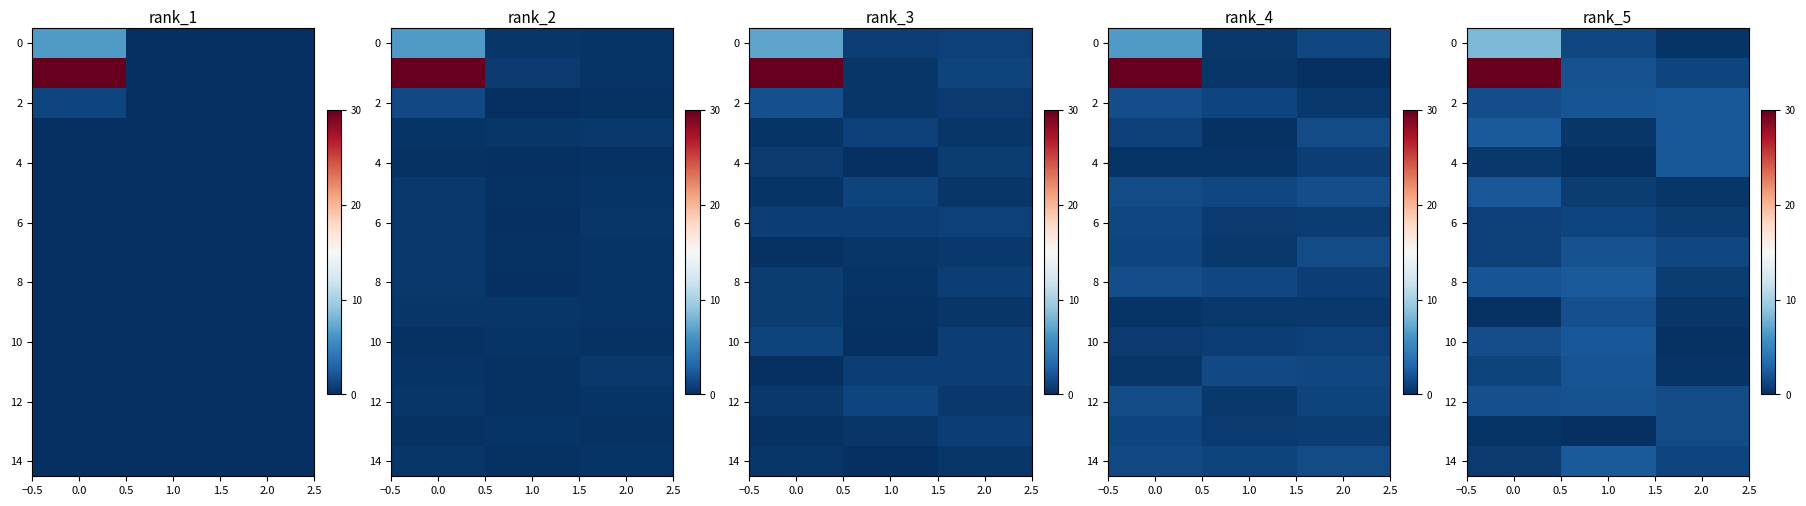

How many data points does each series have?

3